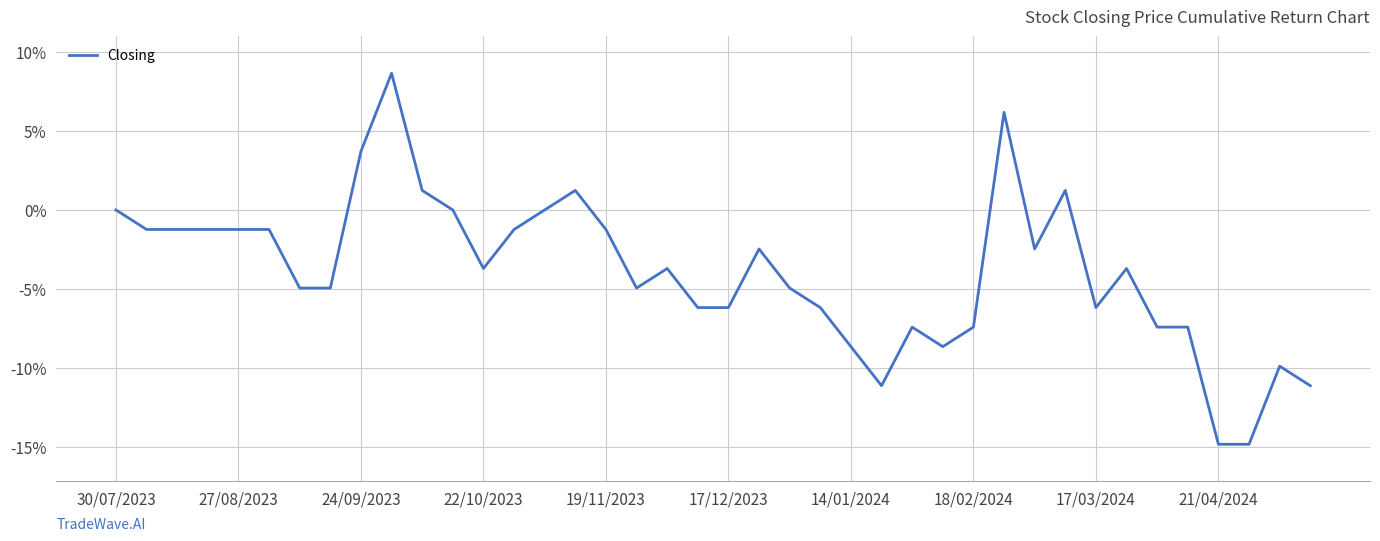

How many categories are shown in the chart?

40